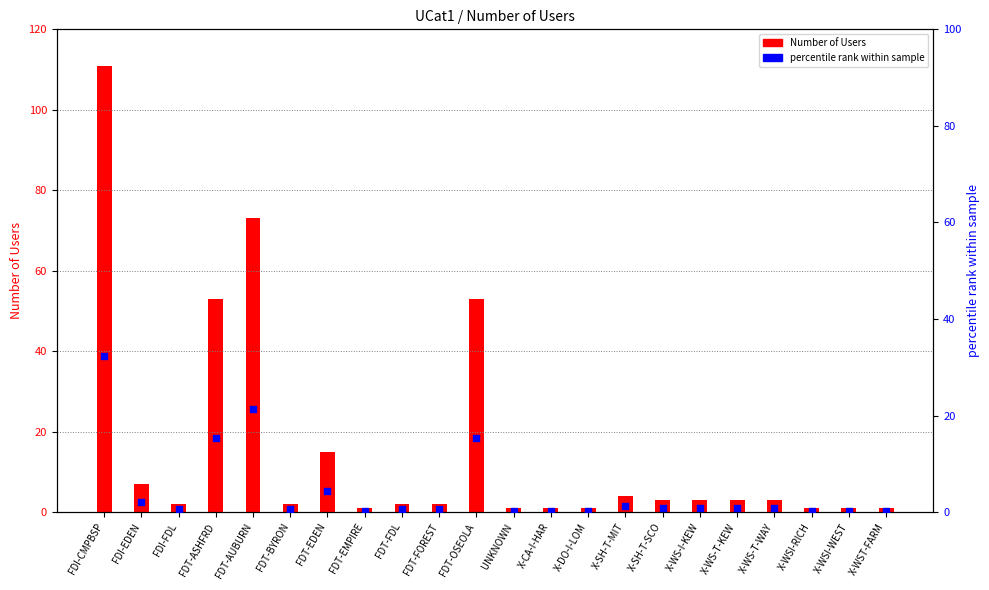

What is the total value across all series at X-SH-T-SCO?

3.9